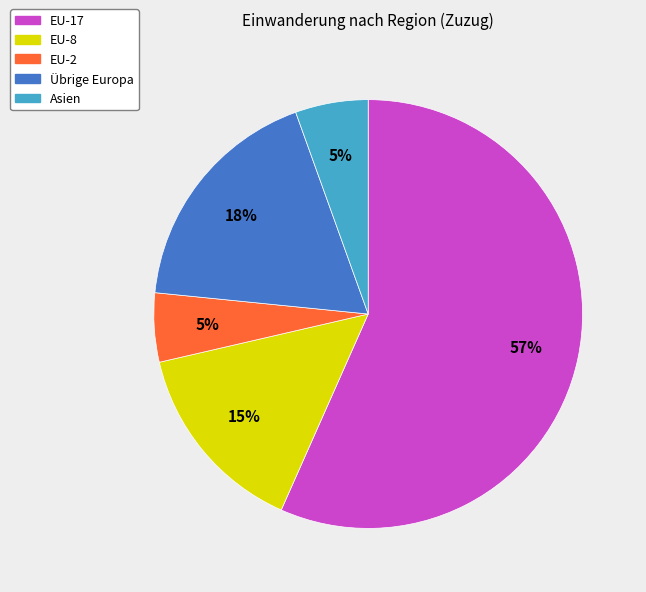

To the nearest percent, what portion does EU-17 represent?

57%